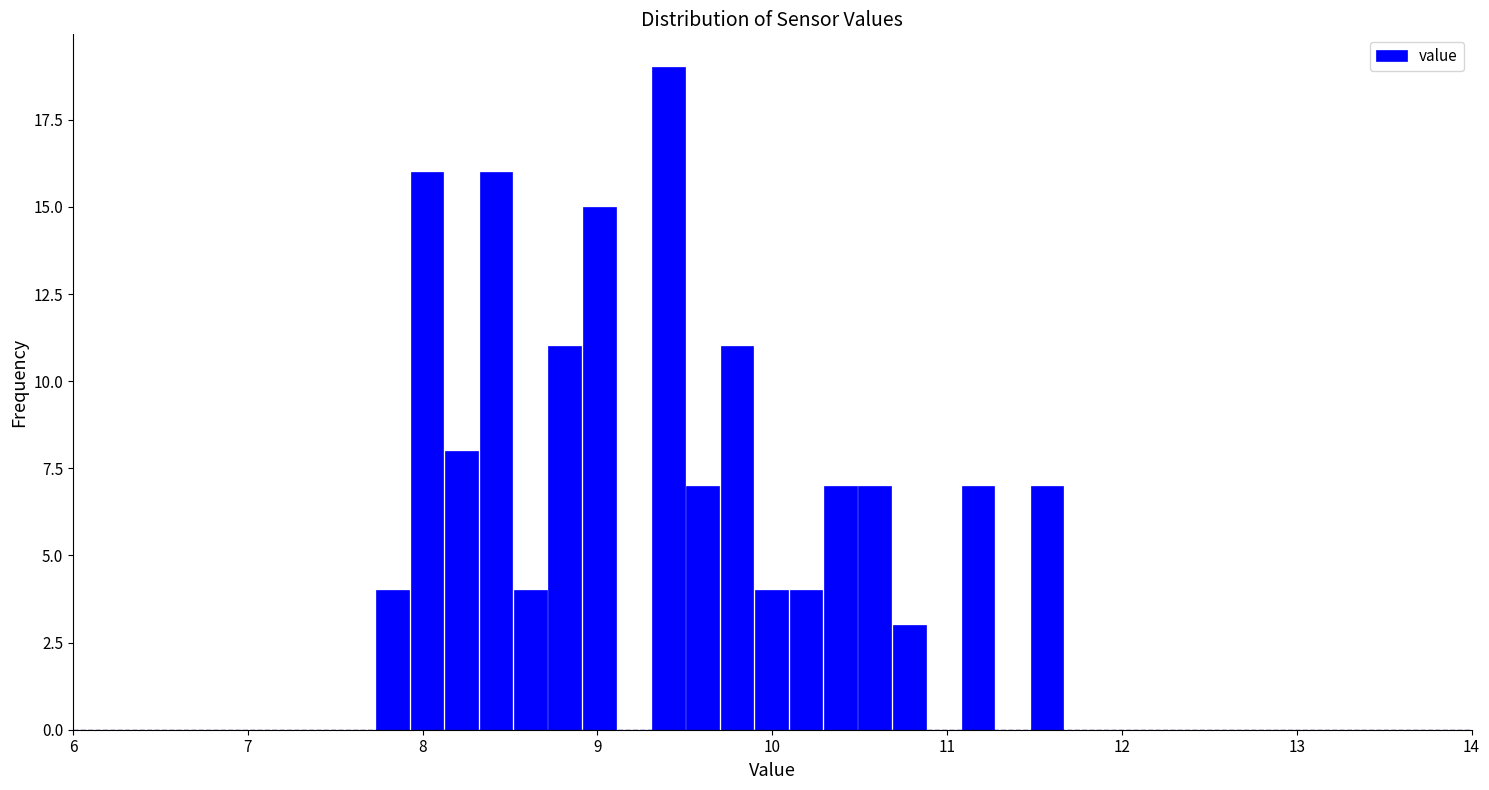

Read against the x-axis, roughly where is the centre of the tallest bar?

9.4